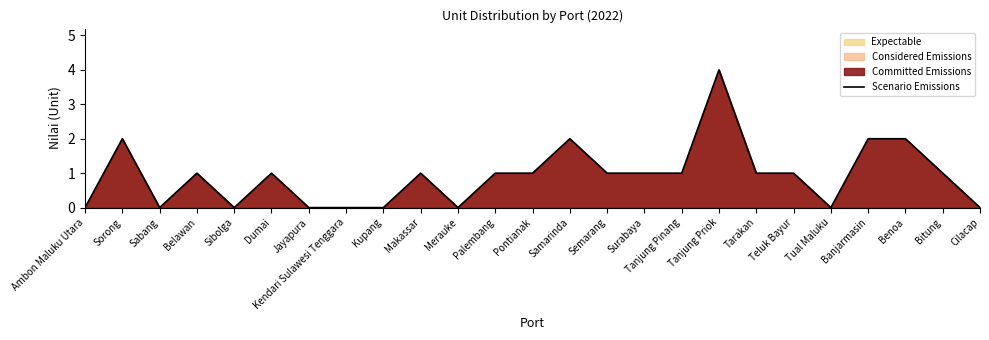

True or false: the data shows 1 at Tanjung Pinang.

True